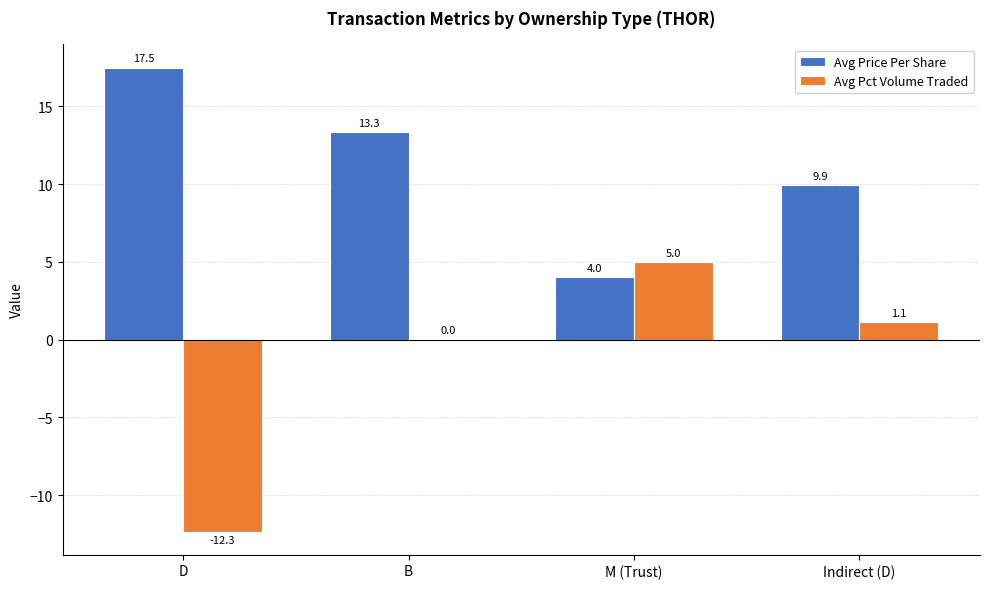

Between D and B, which series saw the biggest shift?

Avg Pct Volume Traded